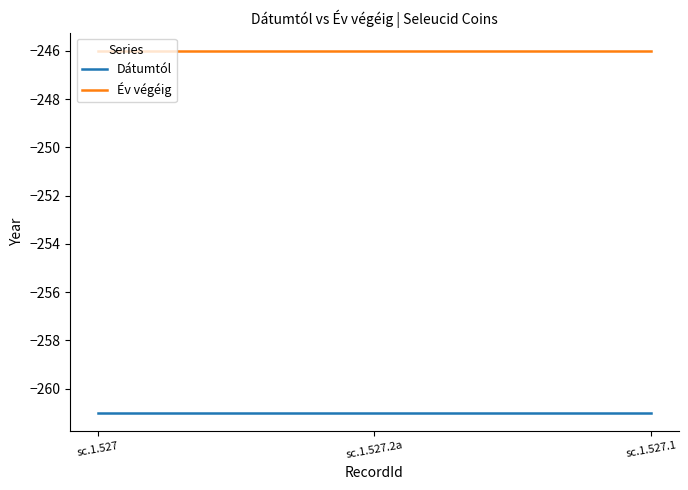

List the series in order of their peak value, lowest first.

Dátumtól, Év végéig